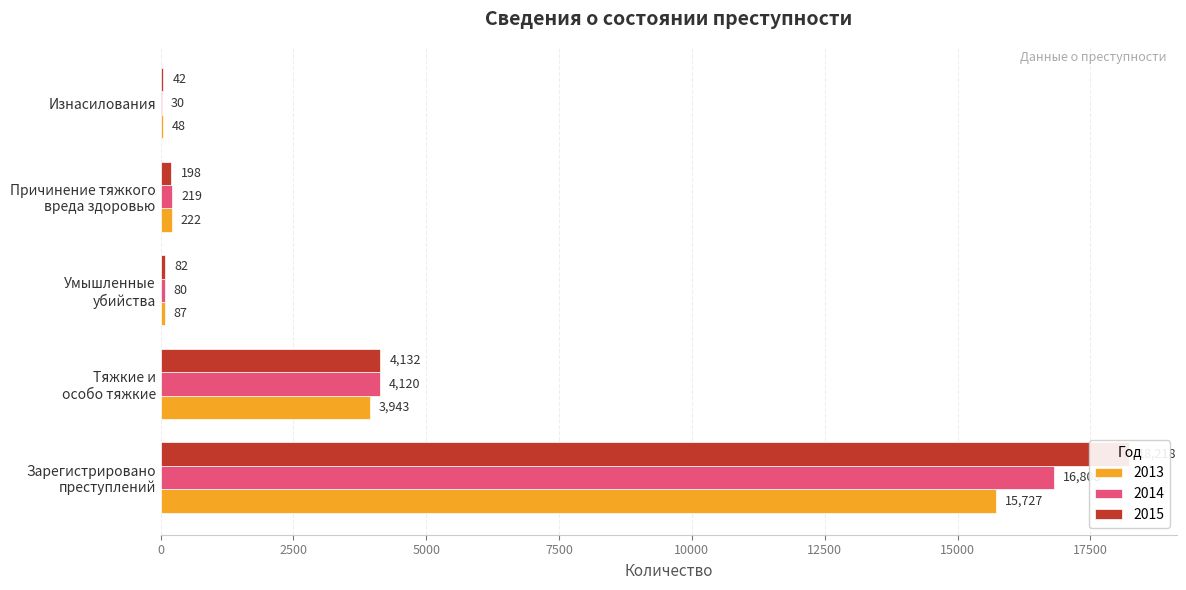

Count the number of data series in this chart.

3